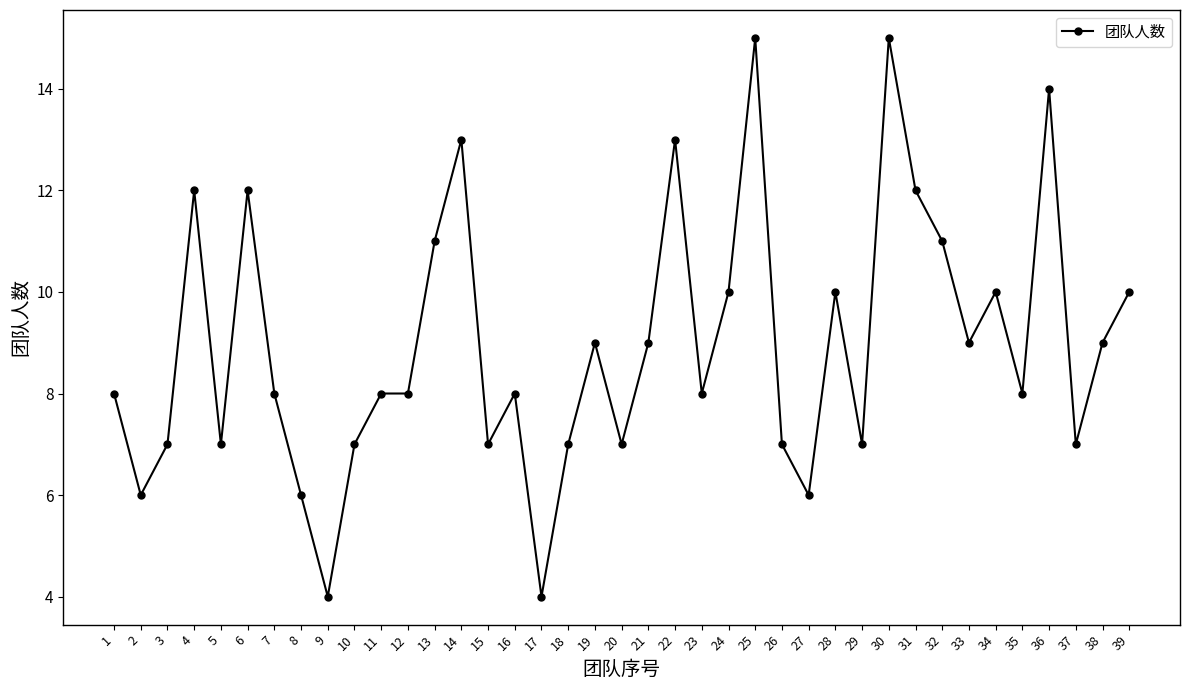

The chart shows a value of 7 at 3. True or false?

True